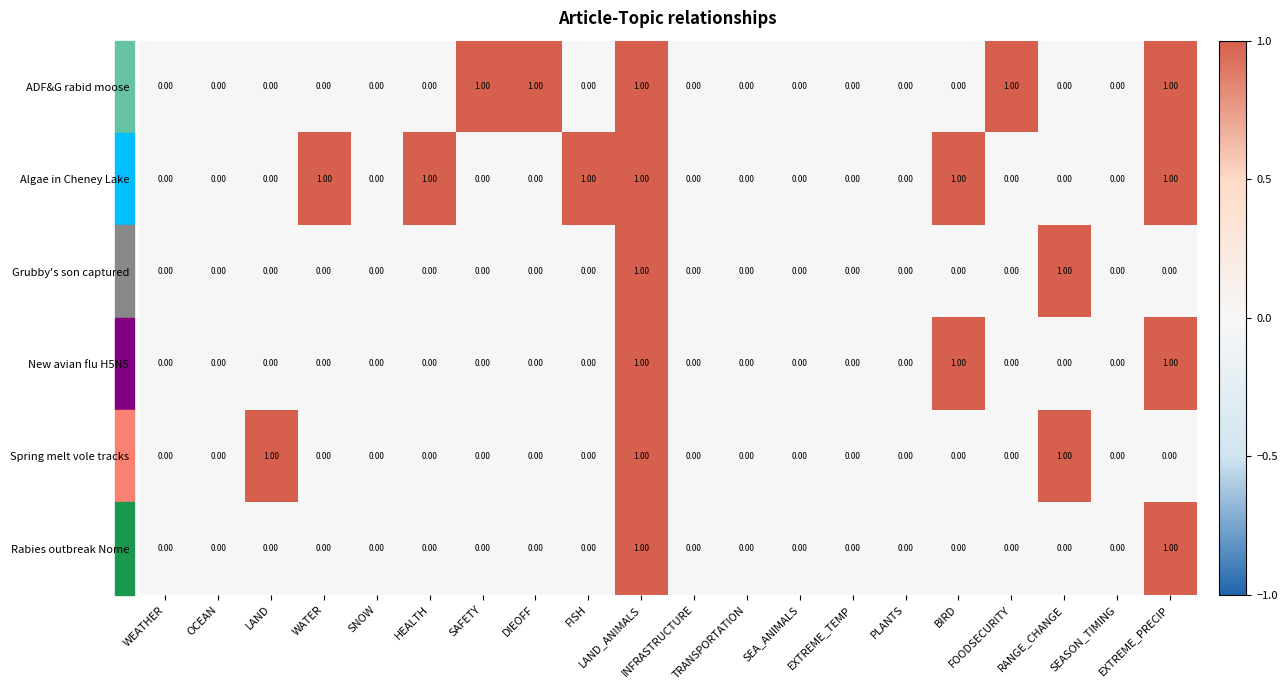

Which series has the largest total across all categories?

Algae in Cheney Lake